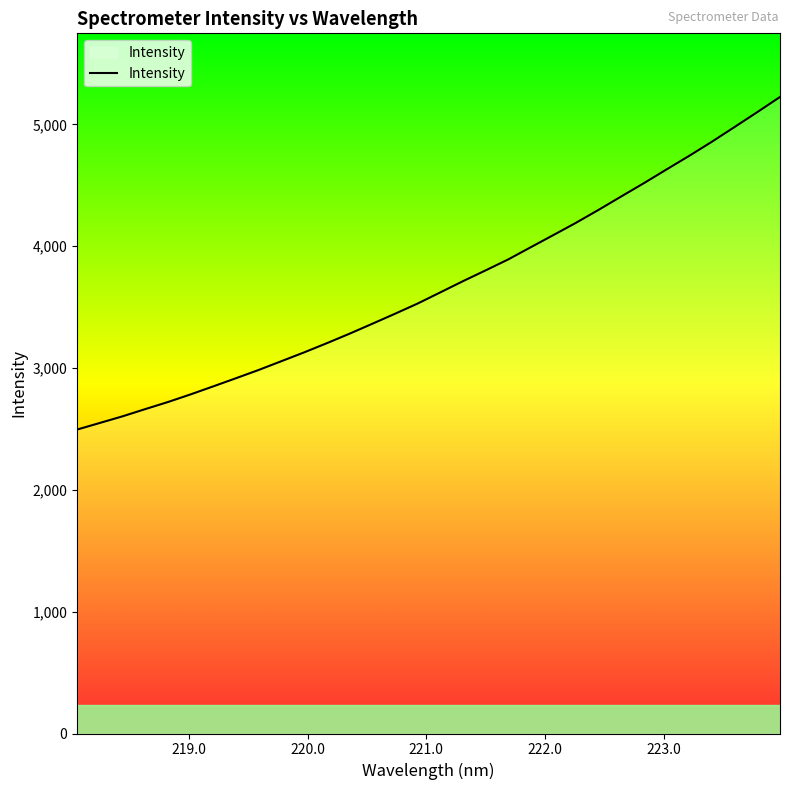

Reading right to left, extract all data points from this chart.

5225.3	5101.3	4979.6	4858.8	4743.1	4631.6	4518.8	4409.7	4299.7	4193.2	4092.2	3992.1	3891.5	3801.3	3712.6	3620.6	3528.9	3445.0	3362.9	3281.7	3203.9	3128.4	3056.4	2984.4	2916.7	2849.8	2783.9	2721.1	2663.0	2603.7	2549.4	2495.2